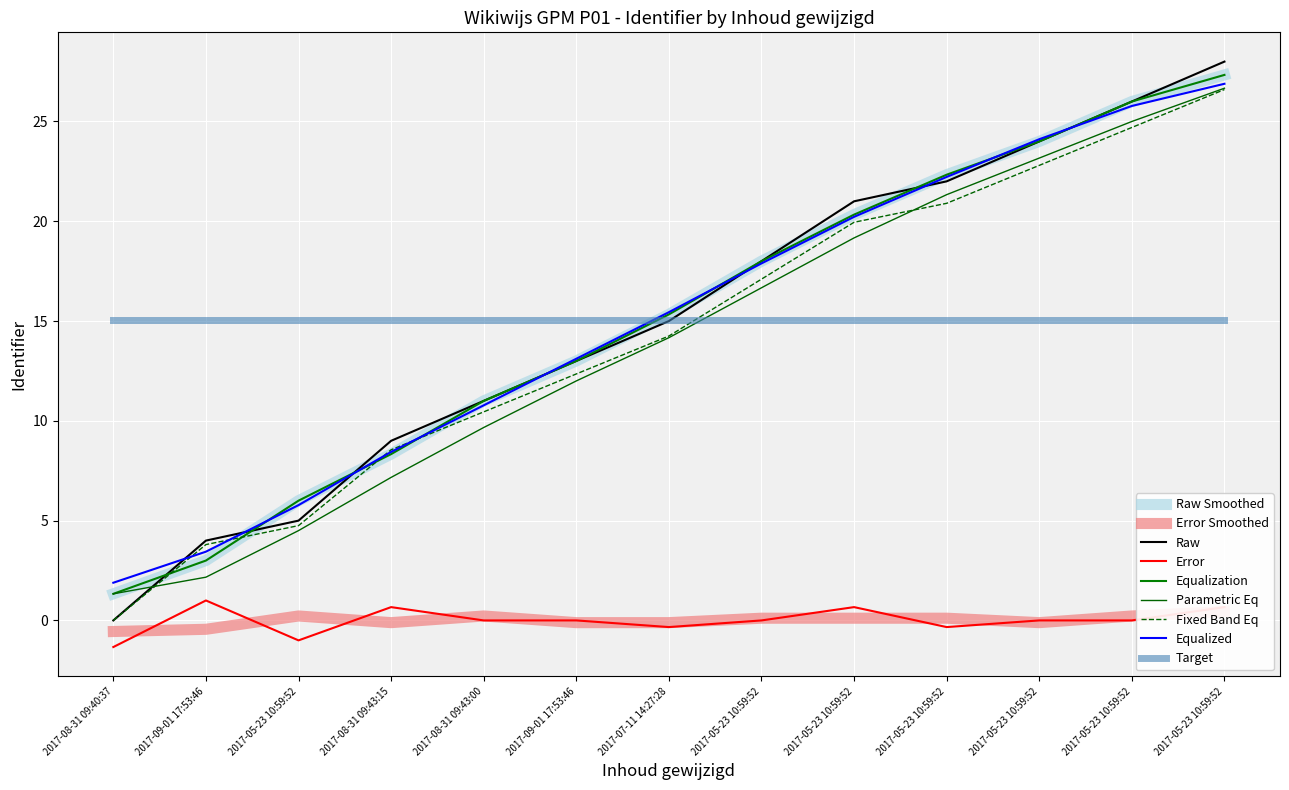

True or false: the data shows 22 at 2017-05-23 10:59:52.

True